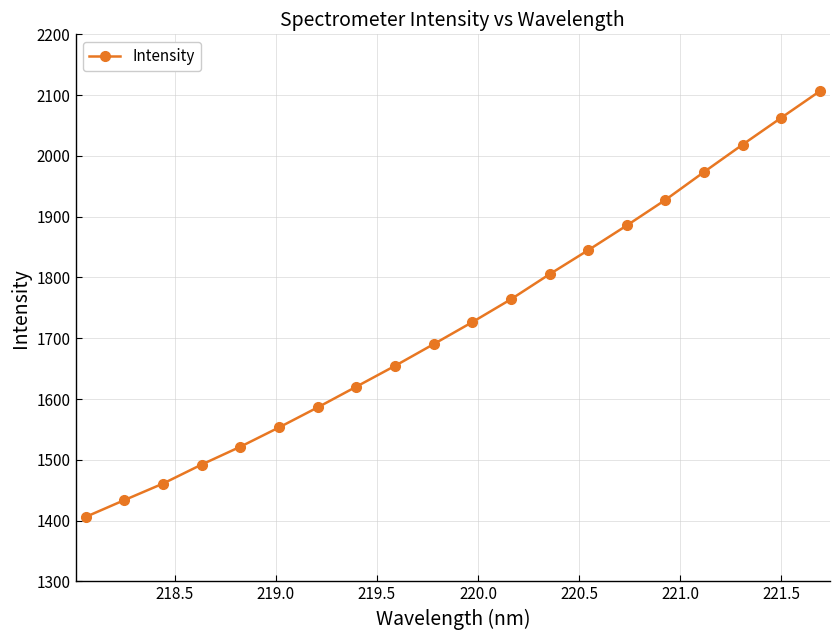

What is the value of the 20th point from the left?

2106.6